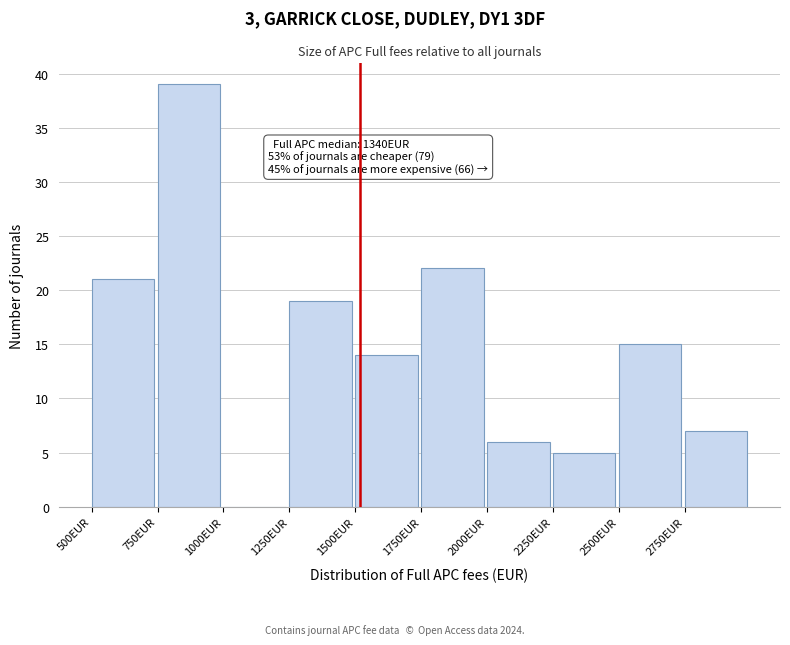

Over which range of the x-axis is the bar tallest?

750 to 1000